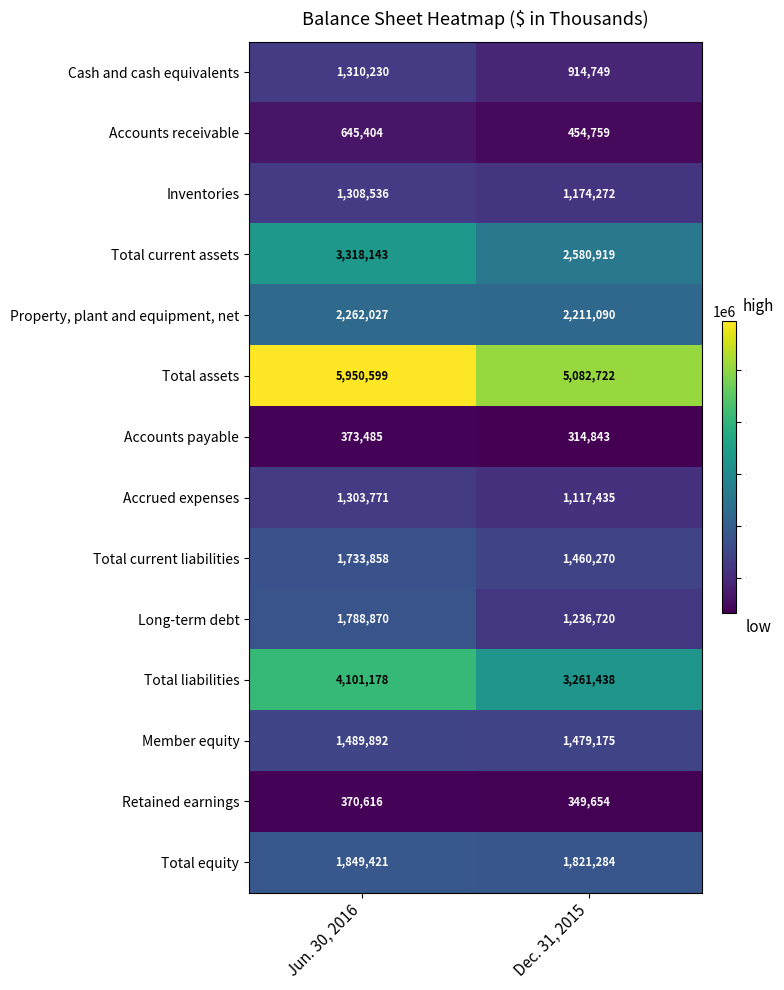

Reading left to right, extract all data points from this chart.

Cash and cash equivalents: 1310230	914749
Accounts receivable: 645404	454759
Inventories: 1308536	1174272
Total current assets: 3318143	2580919
Property, plant and equipment, net: 2262027	2211090
Total assets: 5950599	5082722
Accounts payable: 373485	314843
Accrued expenses: 1303771	1117435
Total current liabilities: 1733858	1460270
Long-term debt: 1788870	1236720
Total liabilities: 4101178	3261438
Member equity: 1489892	1479175
Retained earnings: 370616	349654
Total equity: 1849421	1821284